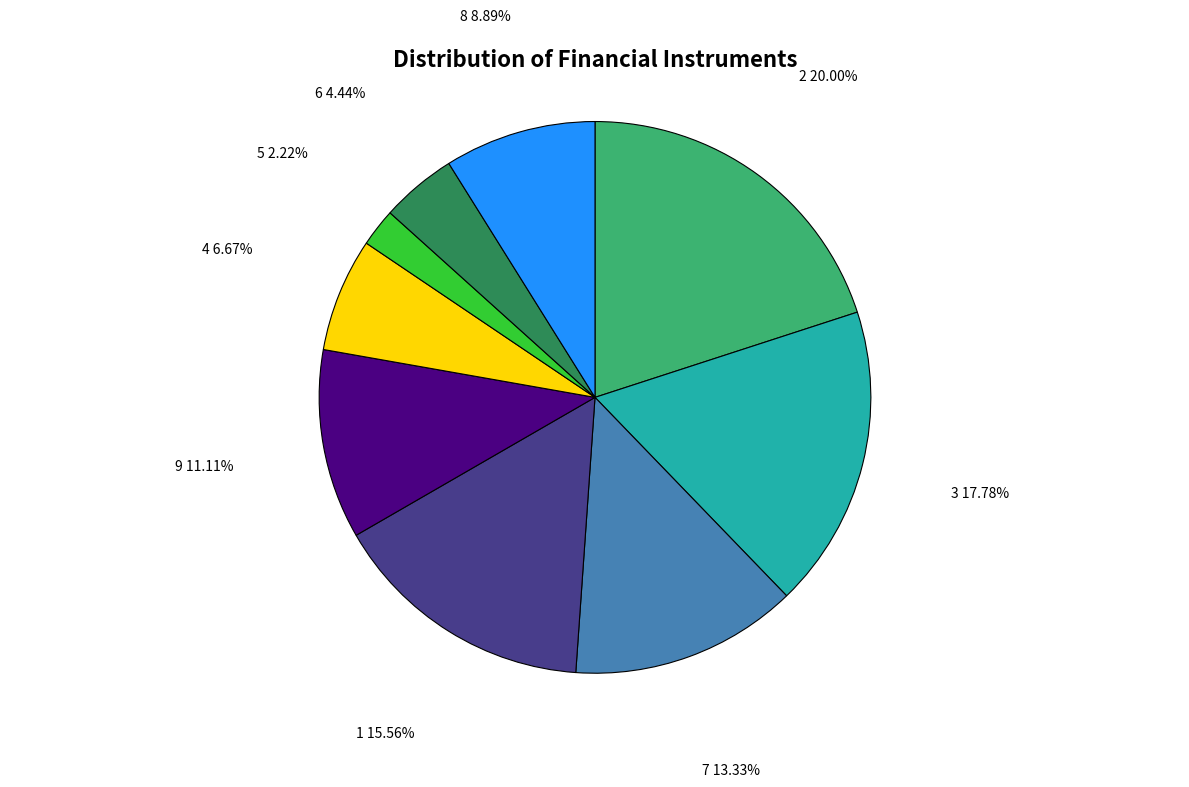

Rank the categories by value from highest to lowest.

2 20.00%, 3 17.78%, 1 15.56%, 7 13.33%, 9 11.11%, 8 8.89%, 4 6.67%, 6 4.44%, 5 2.22%